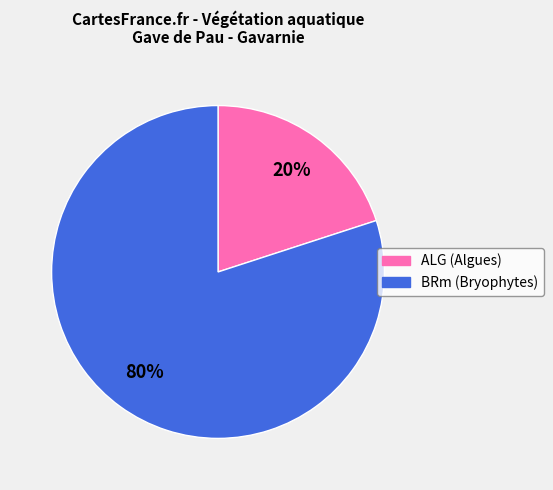

How many slices are in this pie chart?

2